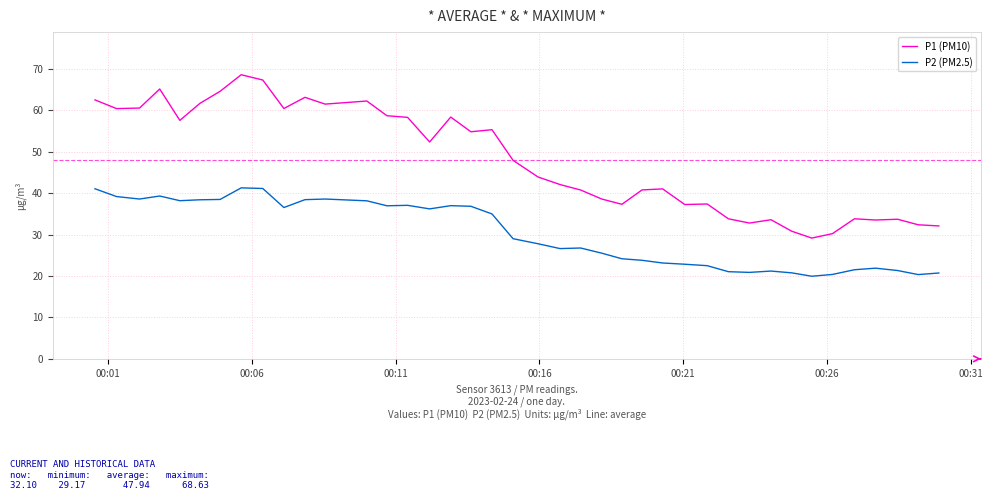

What is the maximum value for P2 (PM2.5)?

41.3